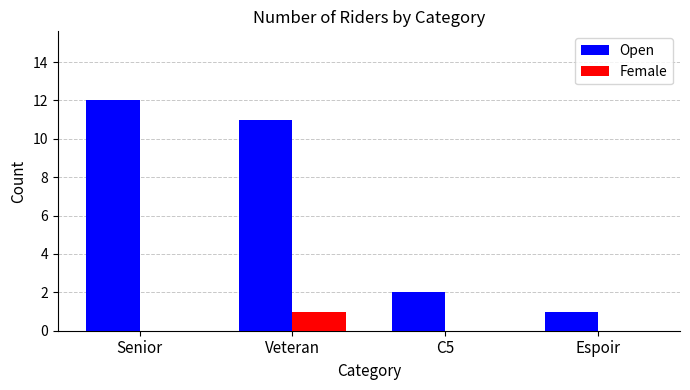

Read the Open value at Veteran, to the nearest 10.

10